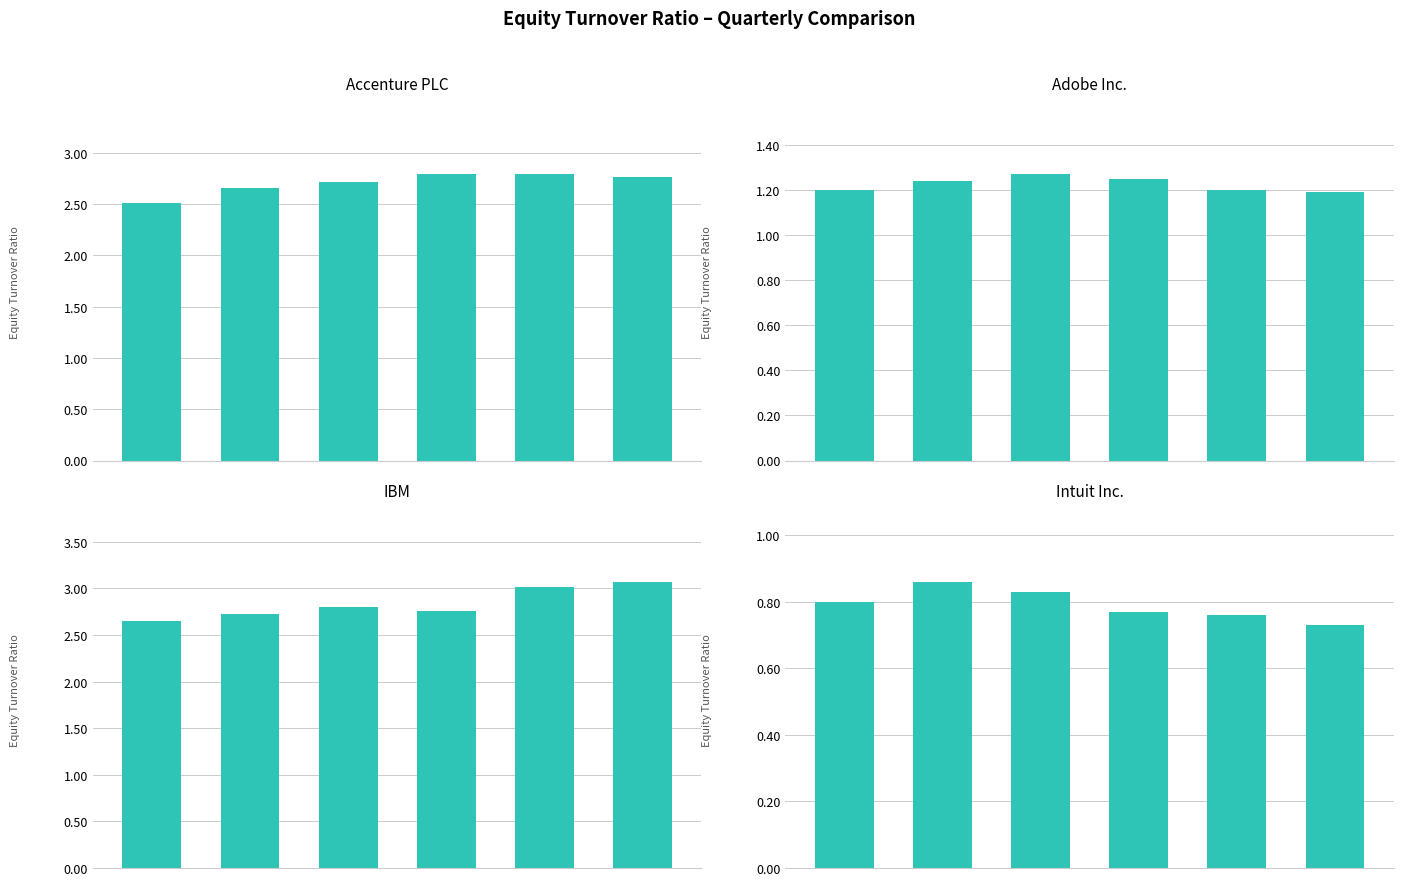

What is the sum of all Accenture PLC values?

16.2